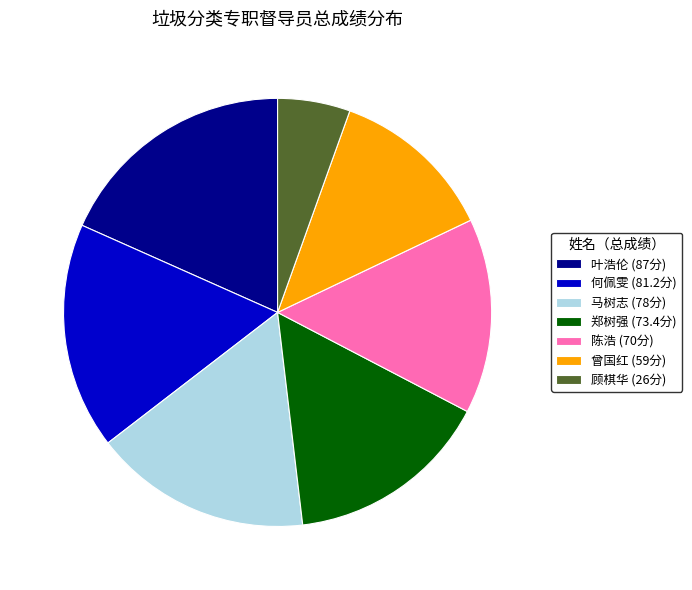

Combined, do 叶浩伦 (87分) and 马树志 (78分) account for over 50%?

No